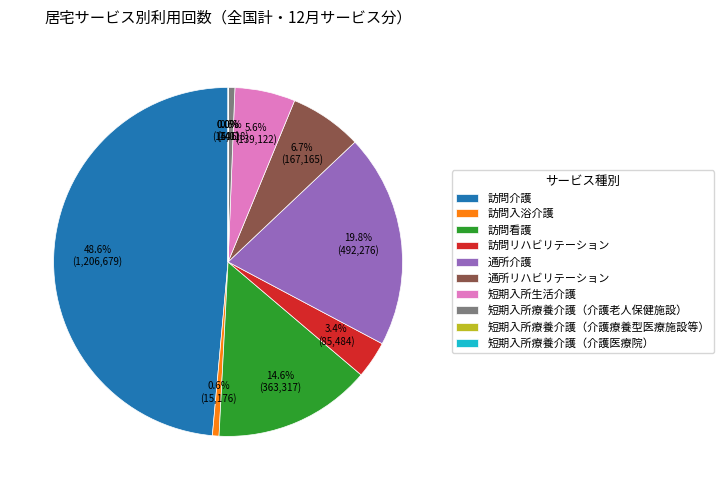

What percentage do 短期入所生活介護 and 訪問リハビリテーション together represent?

9.0%